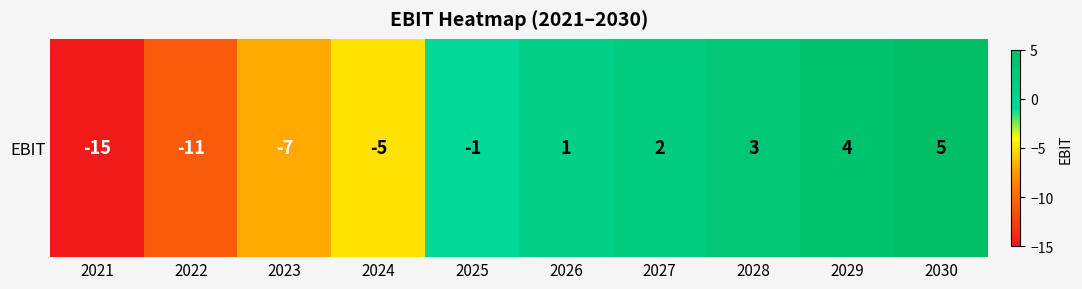

Reading left to right, extract all data points from this chart.

2021=-15	2022=-11	2023=-7	2024=-5	2025=-1	2026=1	2027=2	2028=3	2029=4	2030=5